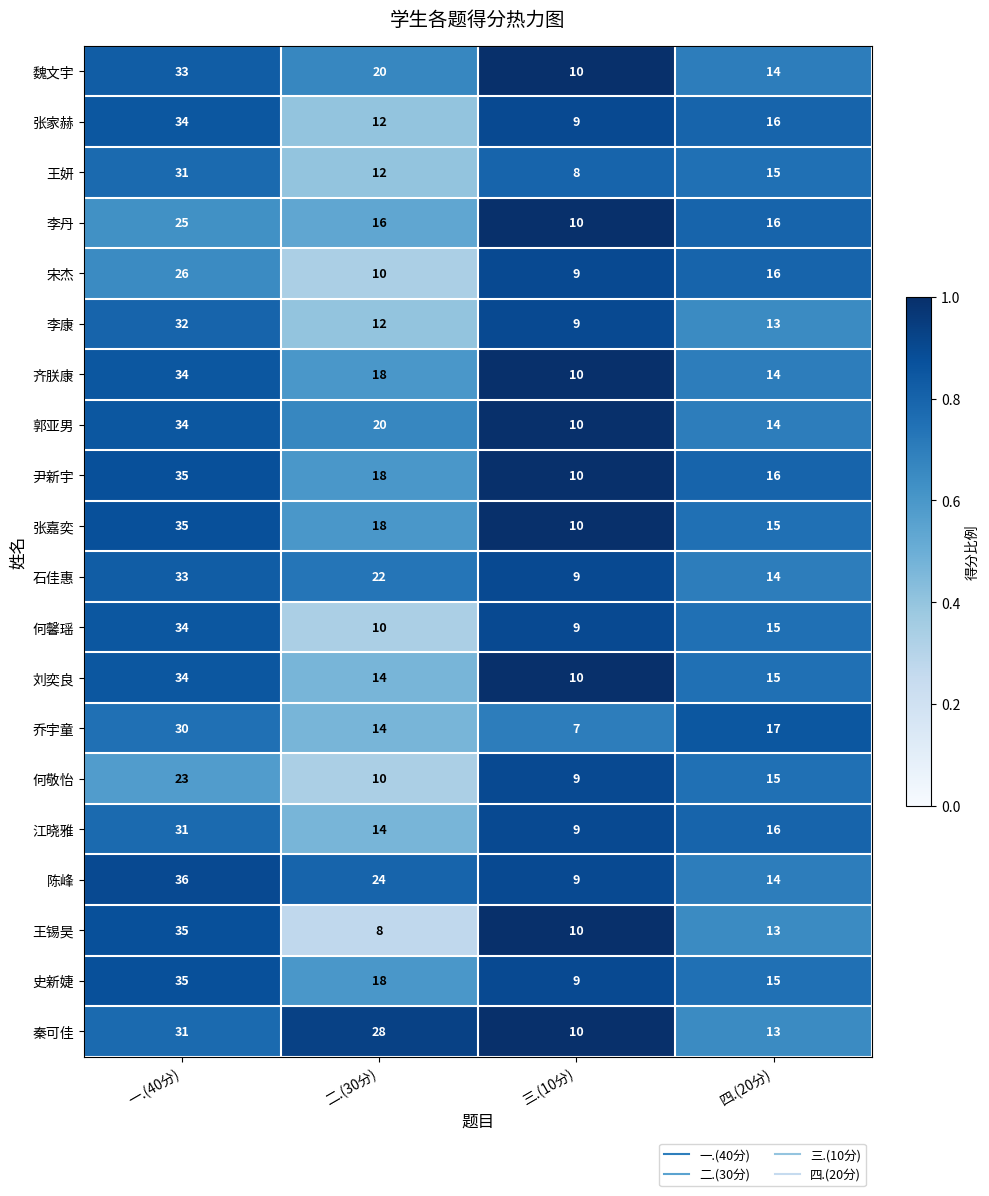

At which category does the chart reach its minimum across all series?

三.(10分)